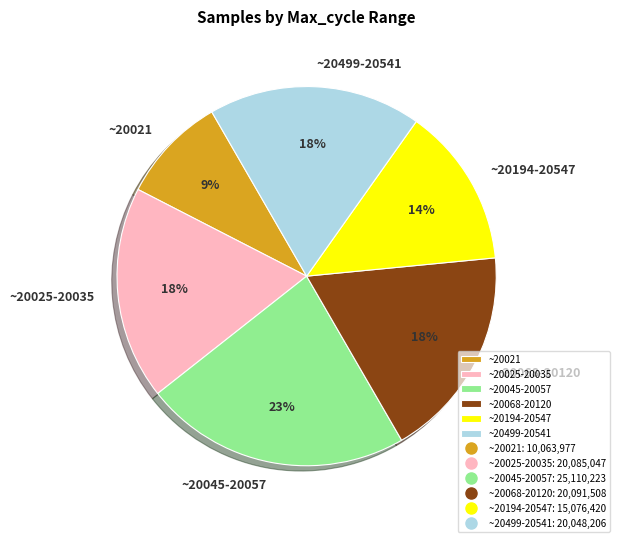

Which slice is the smallest?

~20021